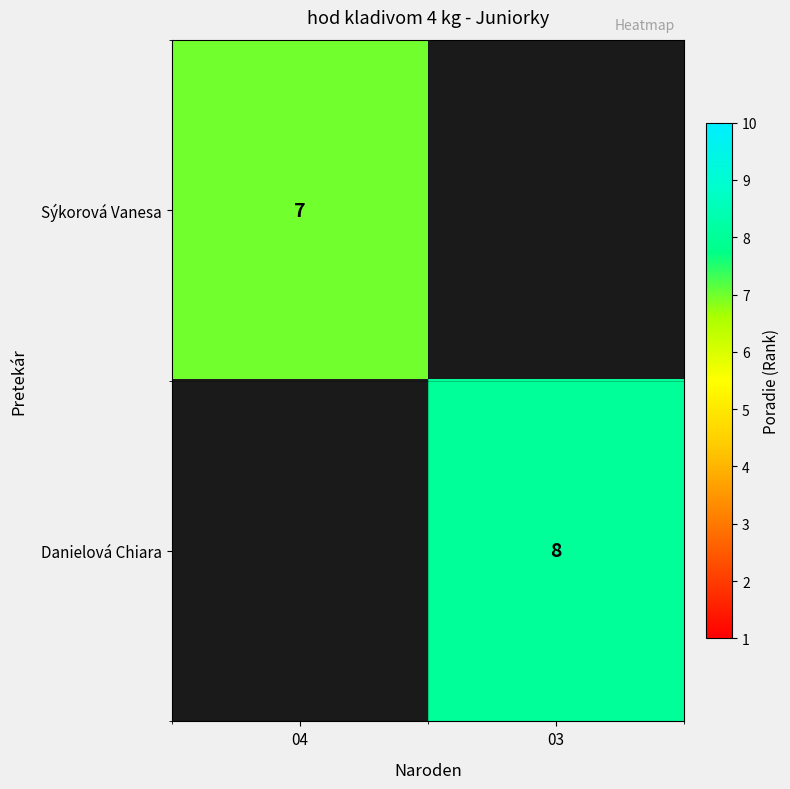

True or false: Danielová Chiara has a value of 8 at 03.

True